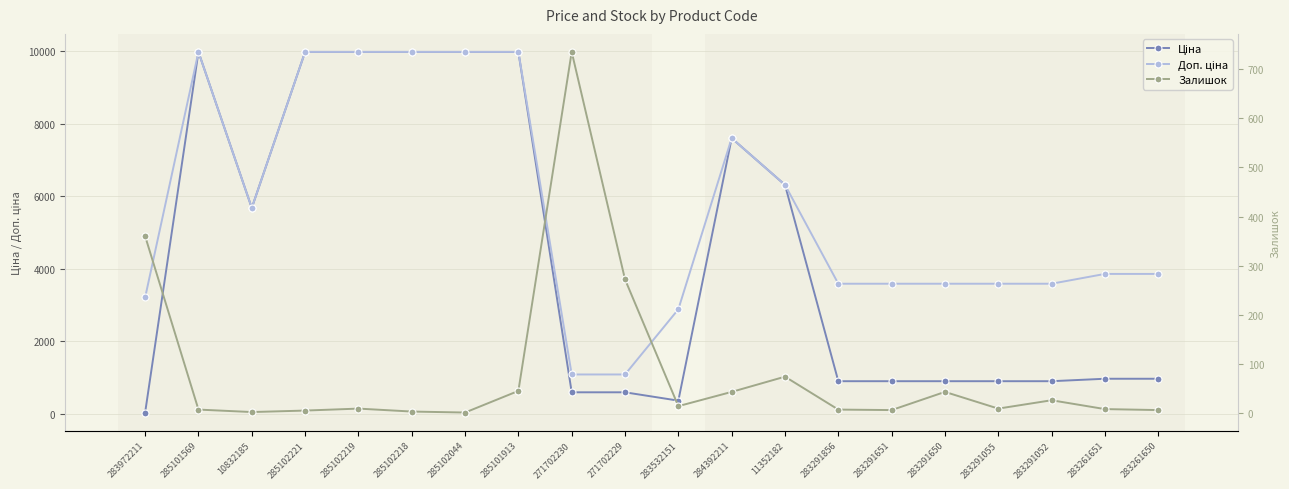

Is the value of Доп. ціна at 283291651 greater than the value of Ціна at 283532151?

Yes